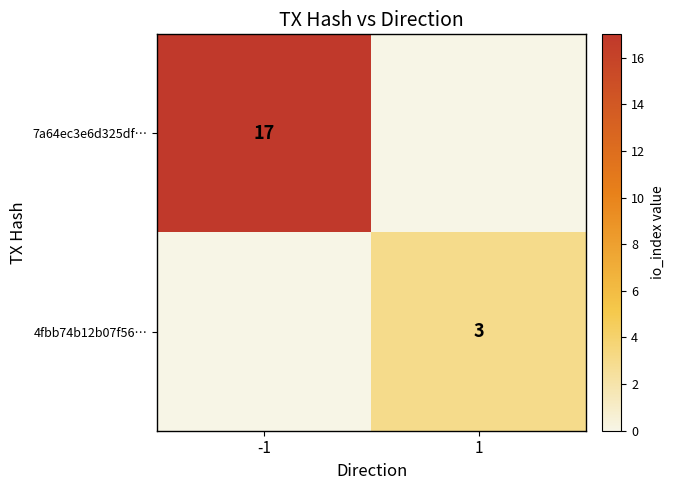

Is it true that 7a64ec3e6d325df… equals 24 at -1?

False